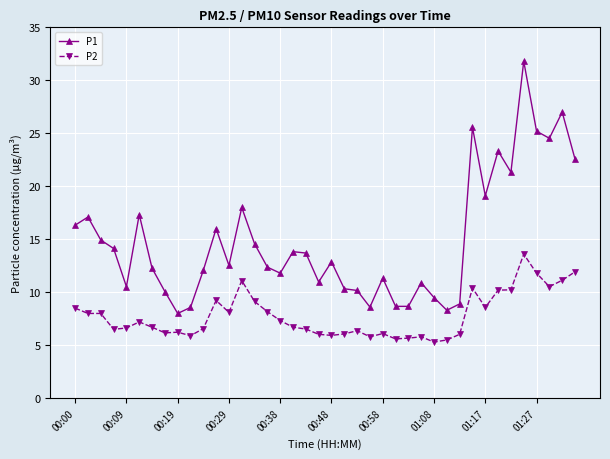

True or false: P2 has more than 2 interior local peaks.

True